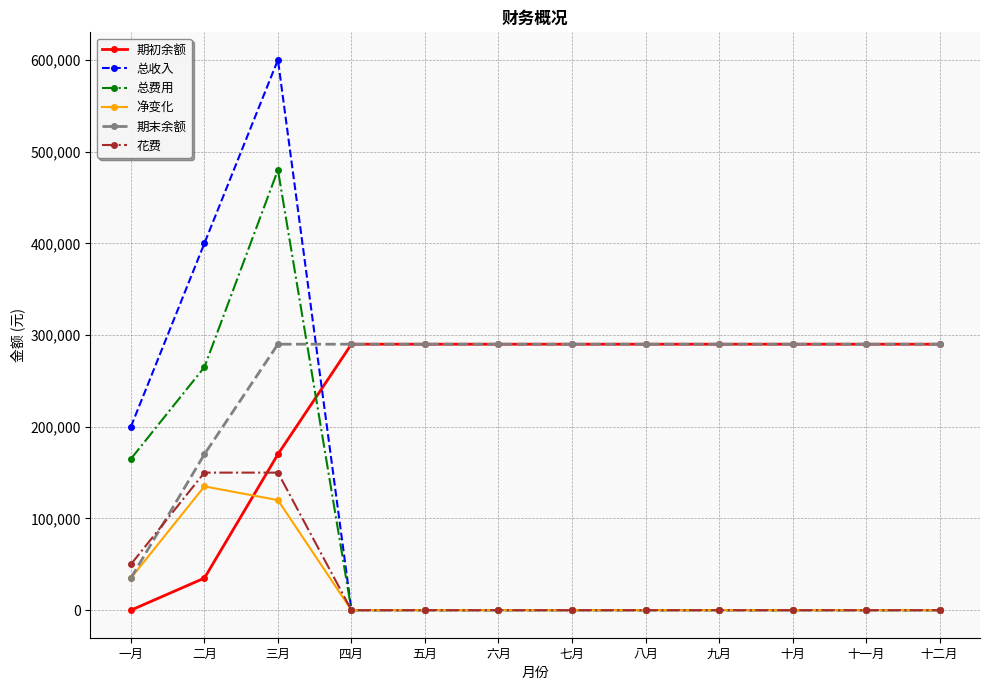

How many distinct data groups are displayed?

6